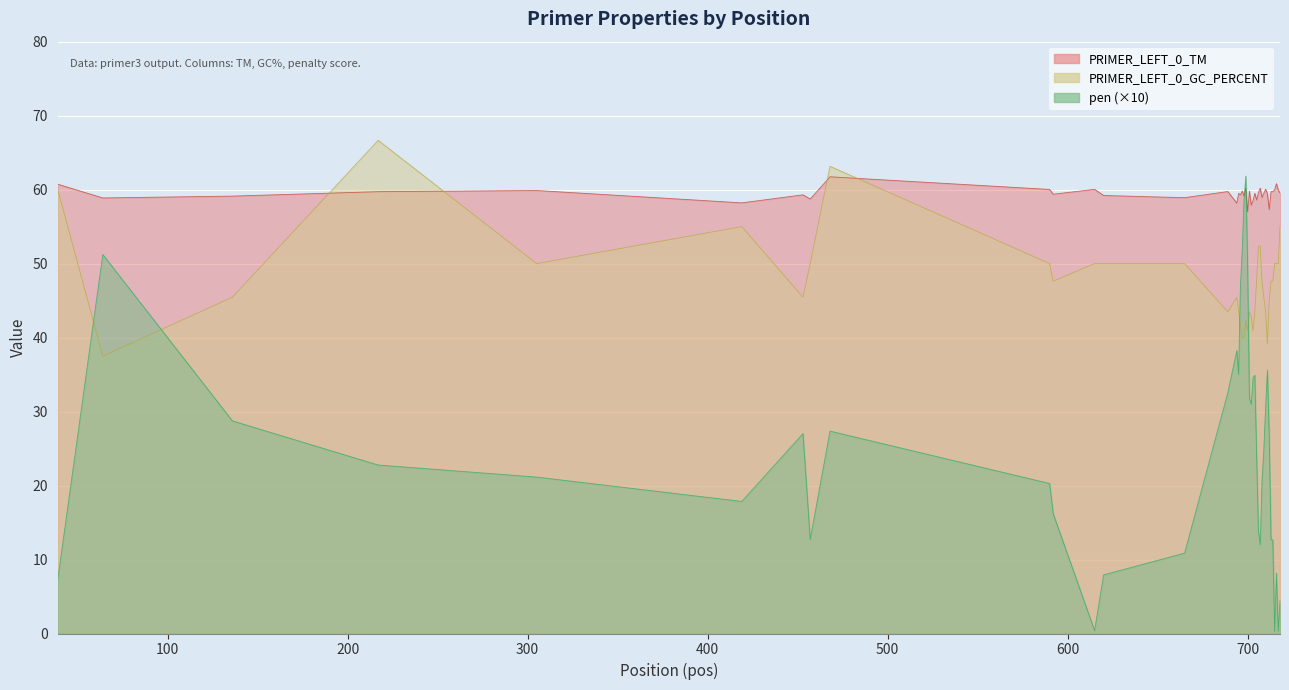

Where does the PRIMER_LEFT_0_GC_PERCENT series first go above 47?

39